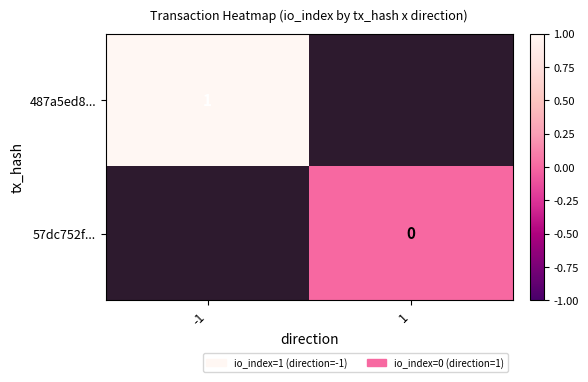

Is it true that 487a5ed8... equals 0.2 at -1?

False